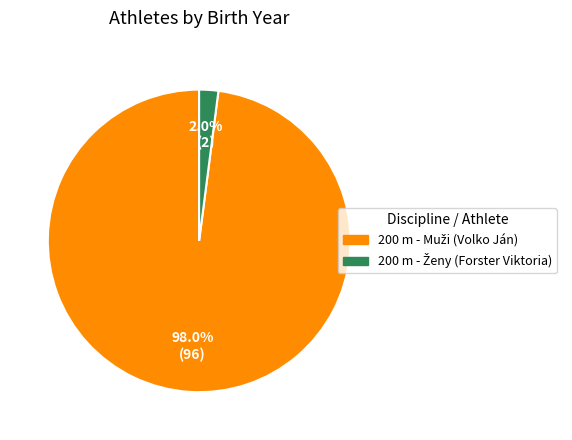

Is there any slice that represents more than half of the pie?

Yes